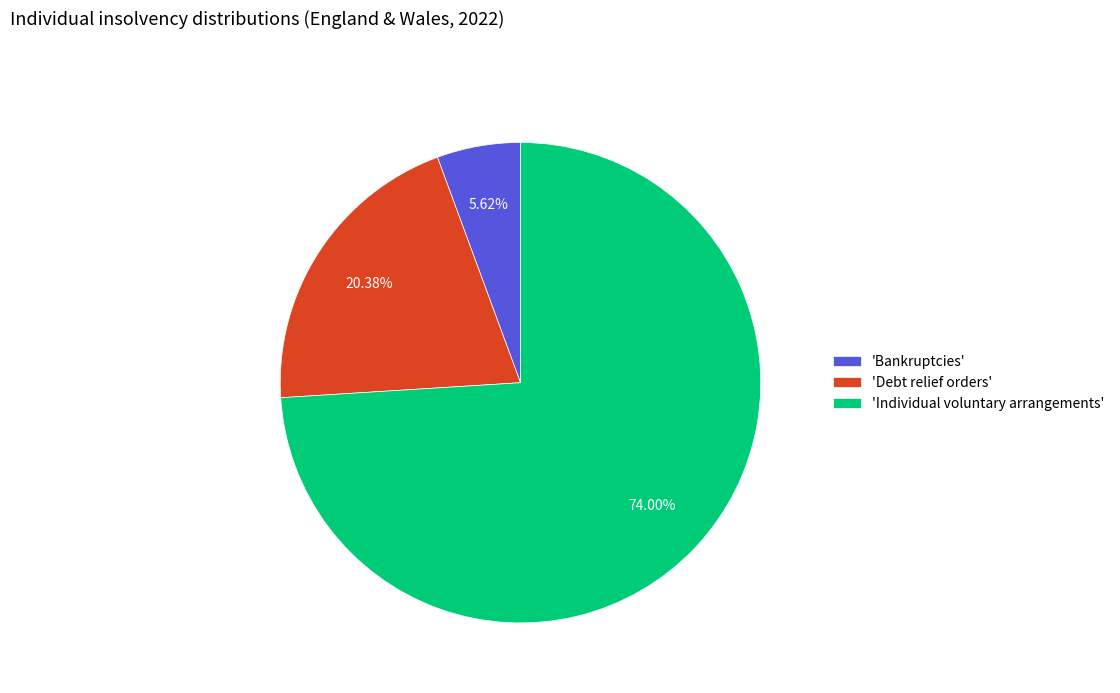

Rank the categories by value from lowest to highest.

'Bankruptcies', 'Debt relief orders', 'Individual voluntary arrangements'